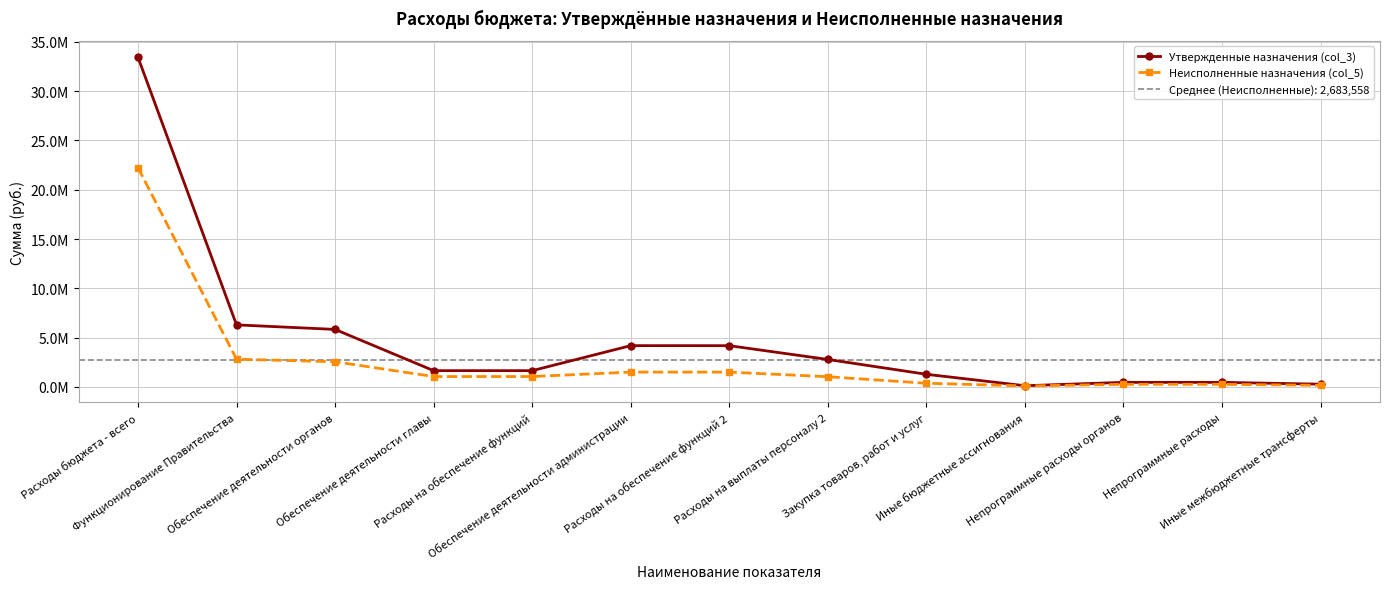

Which series changed the most between Функционирование Правительства and Расходы на выплаты персоналу 2?

Утвержденные назначения (col_3)